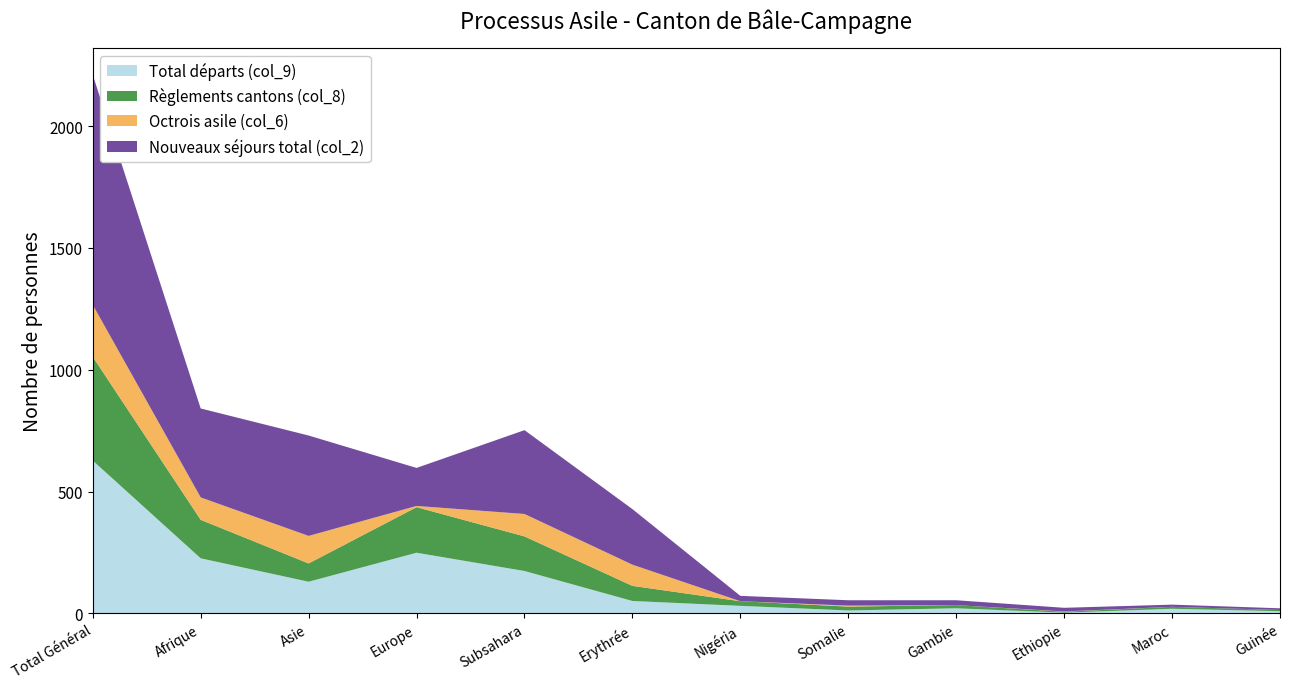

At which label does Total départs (col_9) reach its peak?

Total Général